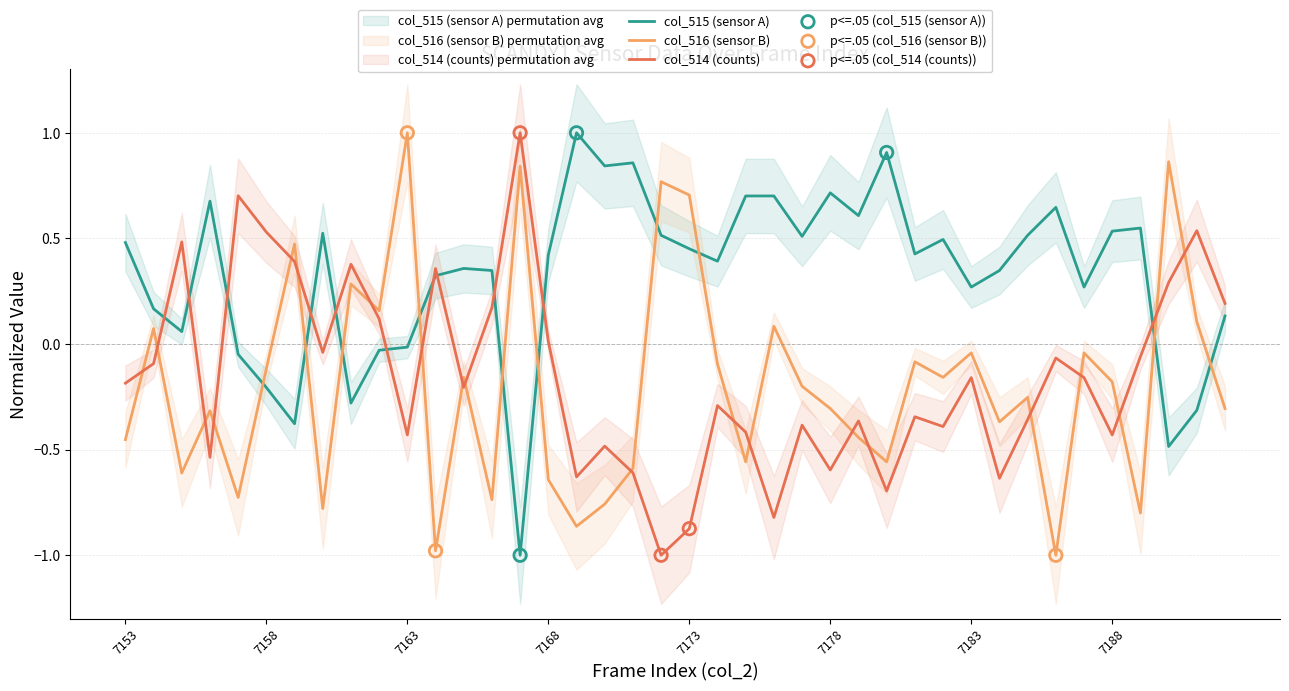

Which series reaches the maximum Y coordinate?

col_515 (sensor A)